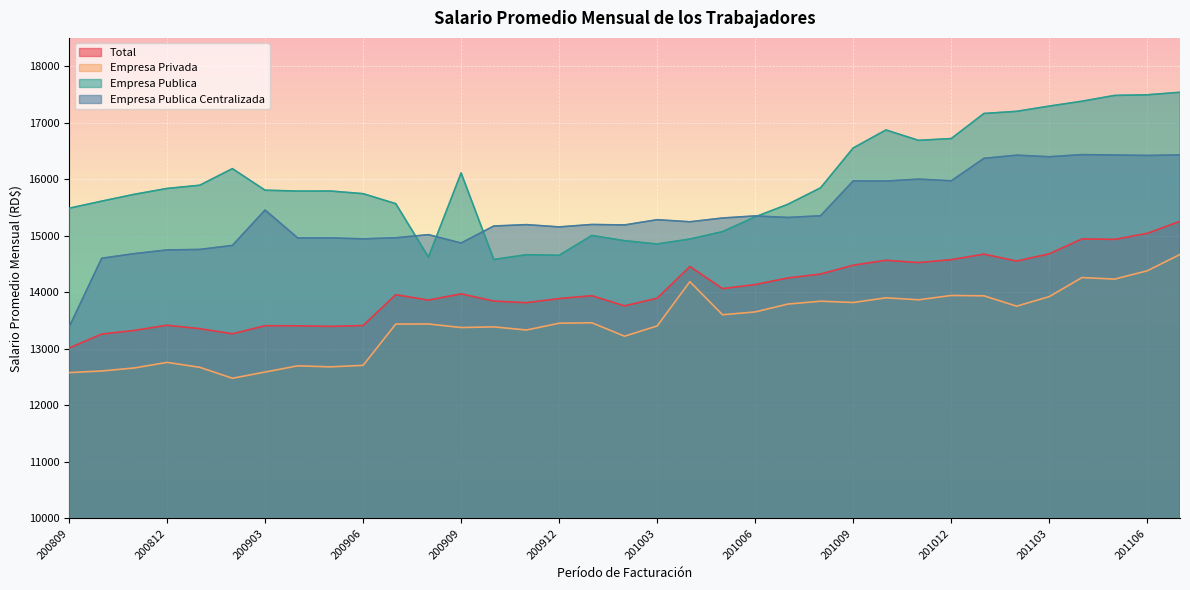

At 201001, list the series in order from largest to smallest.

Empresa Publica Centralizada, Empresa Publica, Total, Empresa Privada